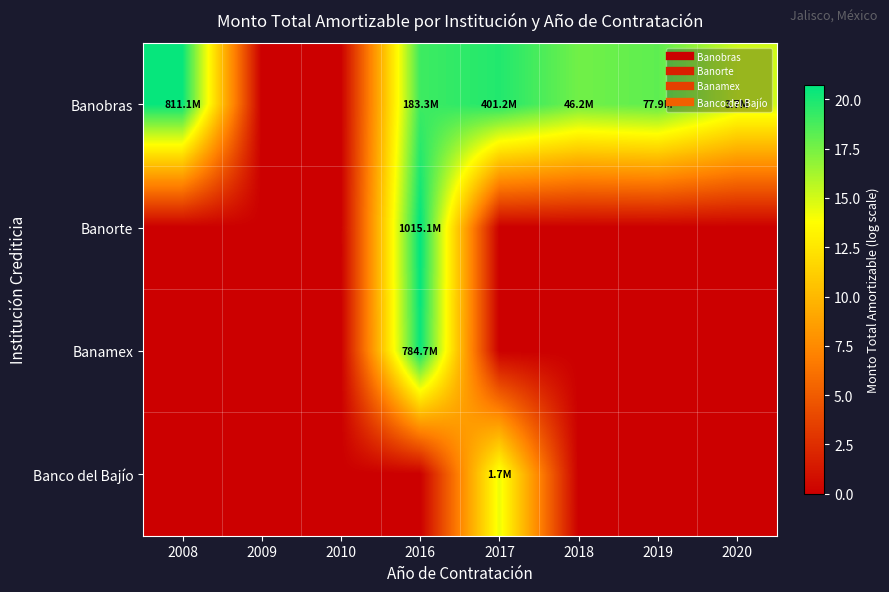

Which series changed the most between 2009 and 2017?

Banobras